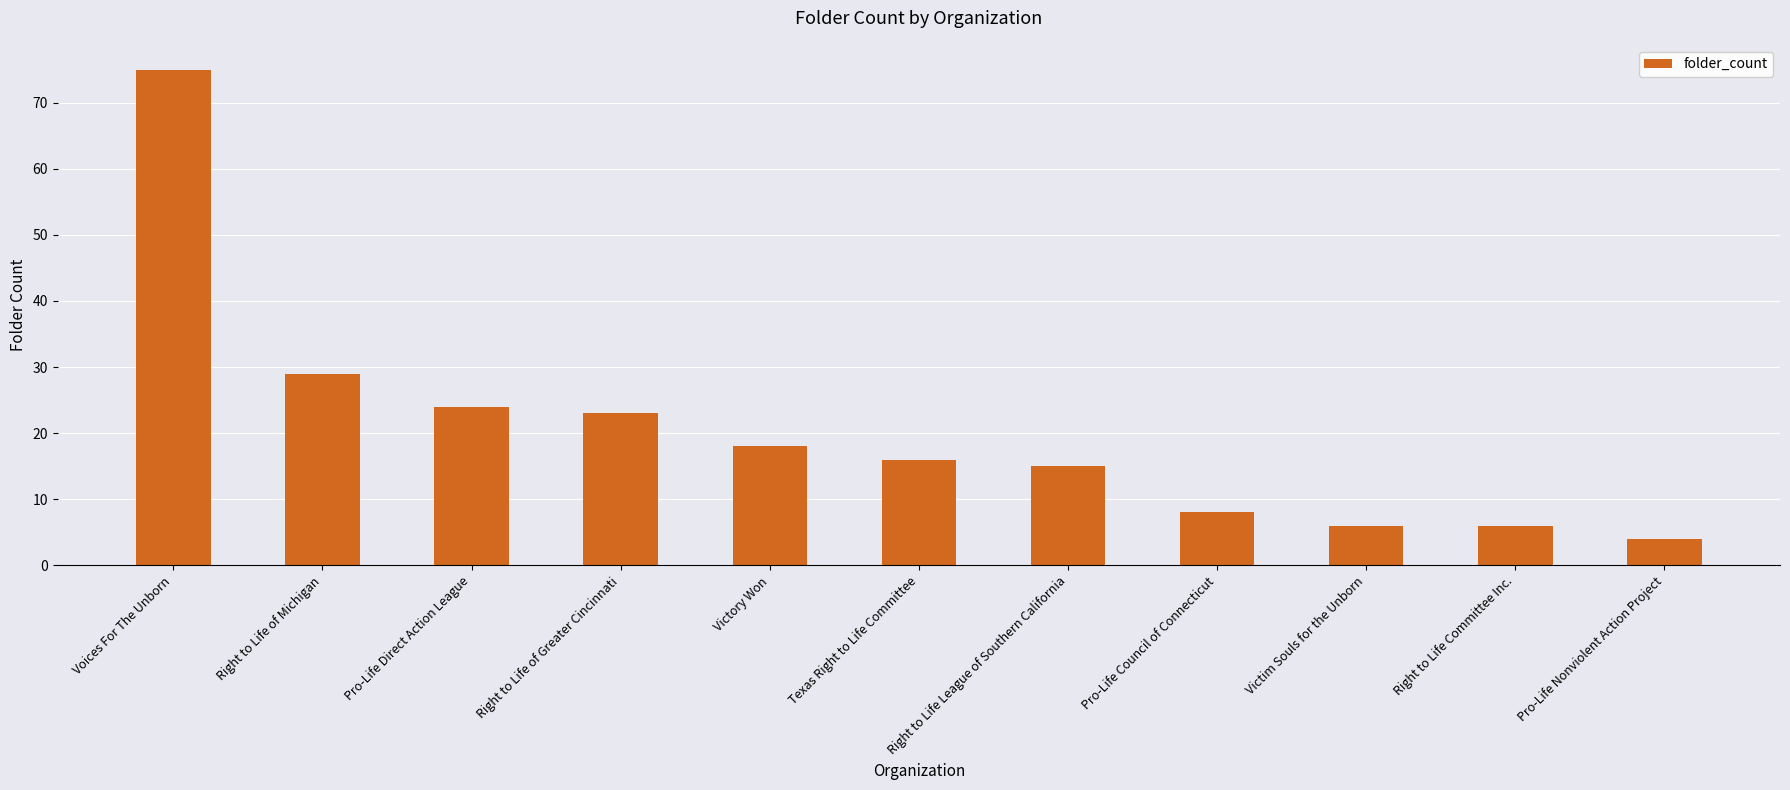

How many data points are less than 16?

5